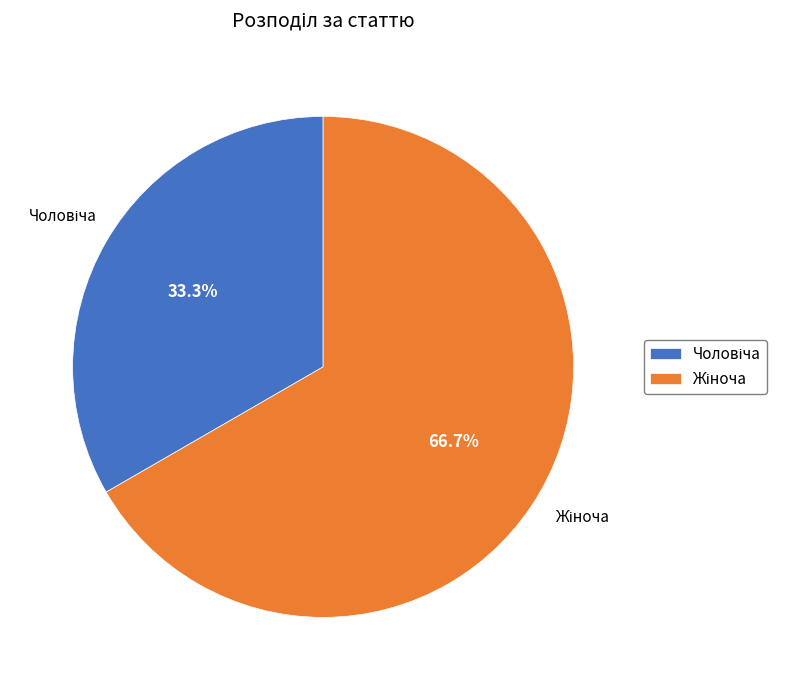

Is there a majority slice in this chart?

Yes